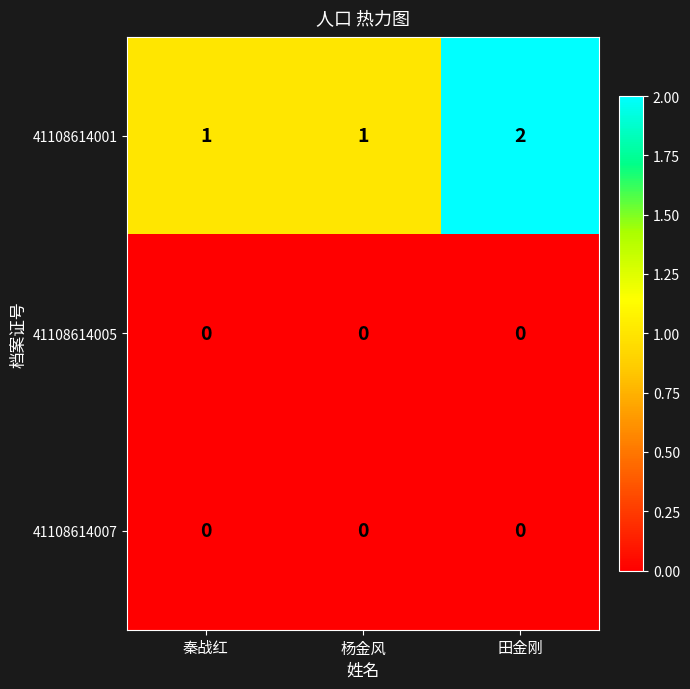

Reading right to left, list all the values displayed in this chart.

41108614001: 2	1	1
41108614005: 0	0	0
41108614007: 0	0	0